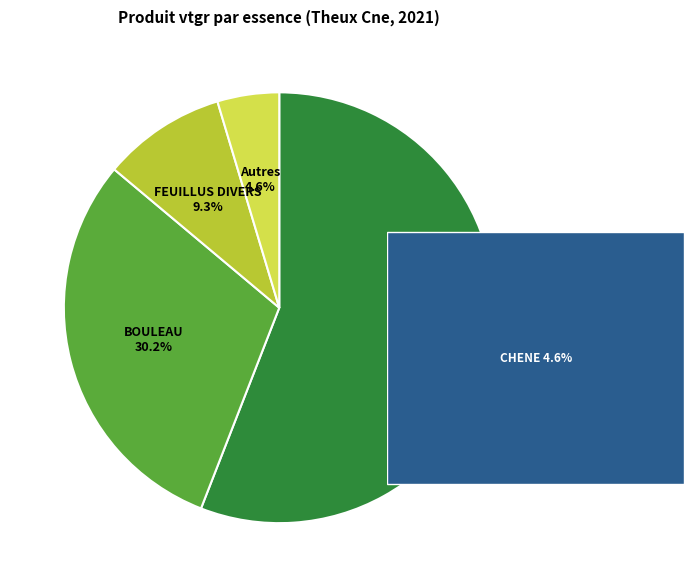

How many segments does this pie chart have?

4